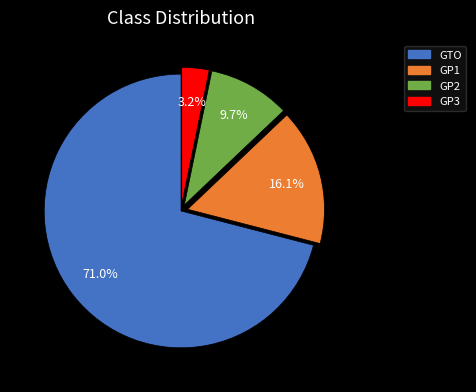

Rank the categories by value from lowest to highest.

GP3, GP2, GP1, GTO